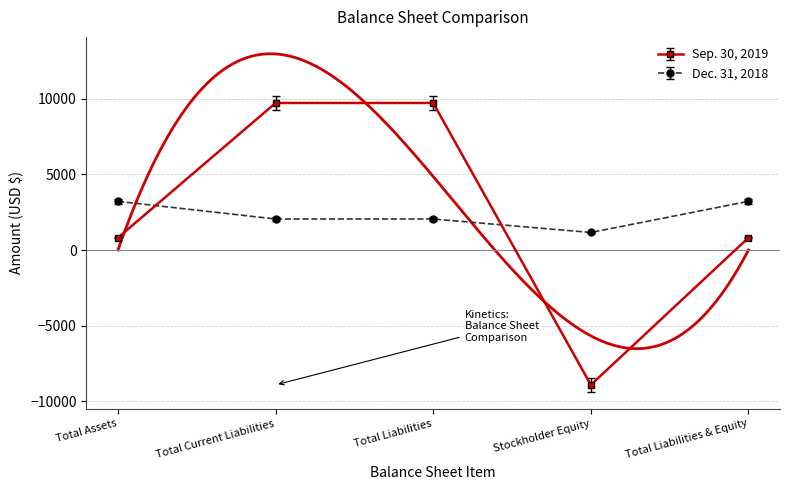

What is the difference between the Dec. 31, 2018 values at Total Liabilities & Equity and Stockholder Equity?

2058